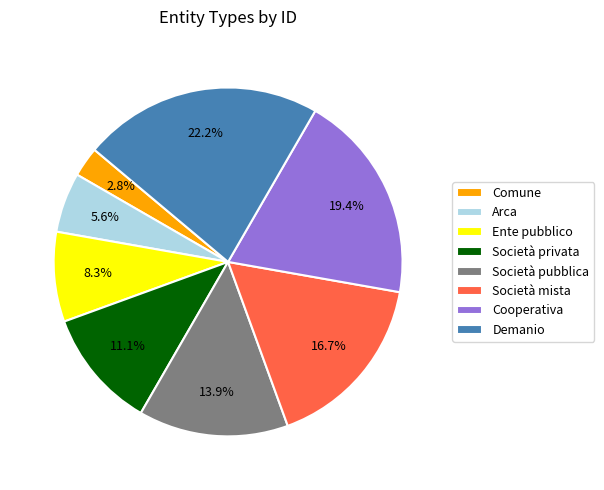

How many slices are in this pie chart?

8